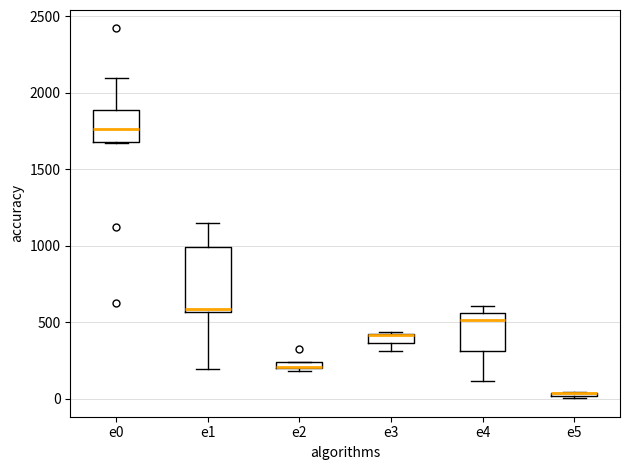

Which box is the tallest, from its lower edge to its upper edge?

e1